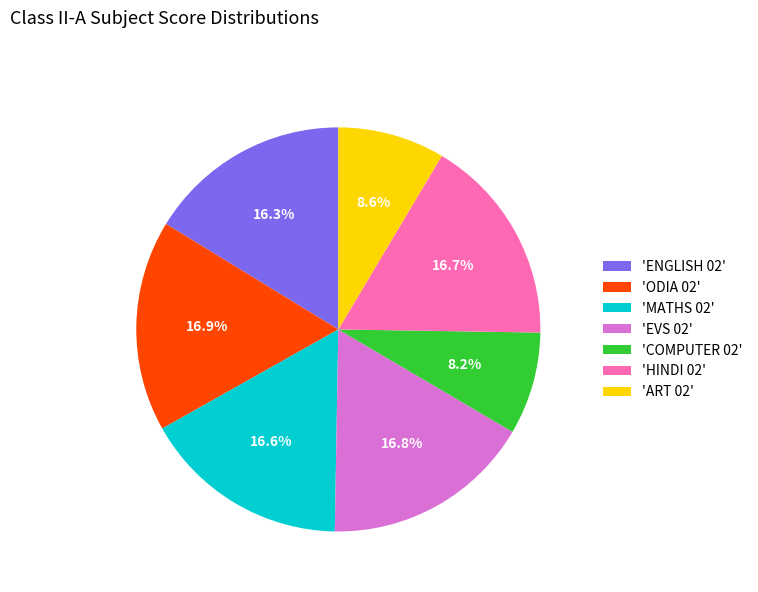

Is there a majority slice in this chart?

No